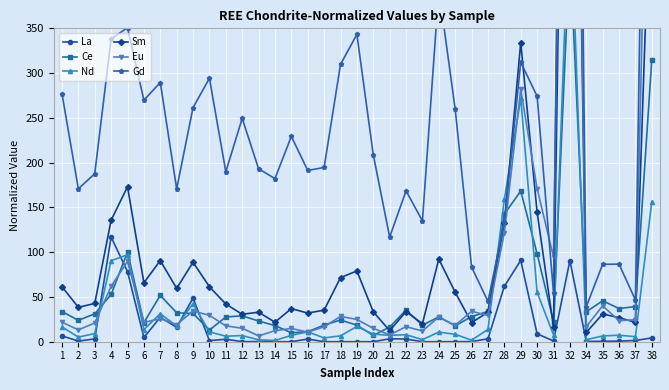

How many intersections are there between Ce and Eu?

15